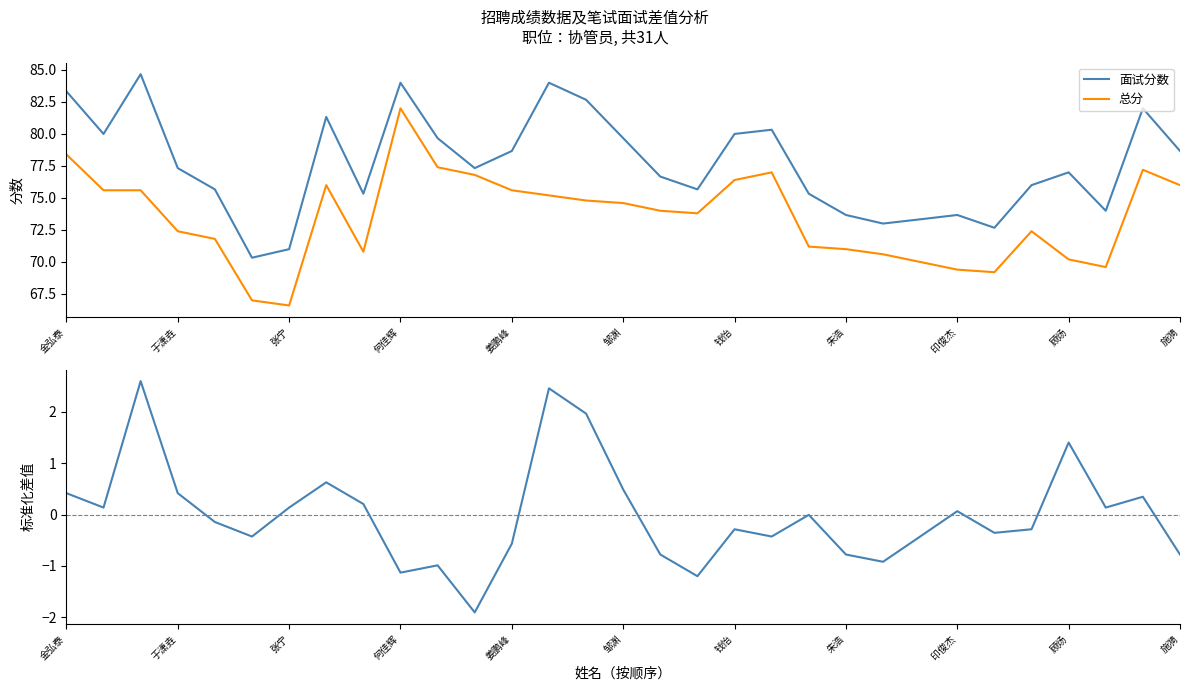

What are all the series names shown in the legend?

面试分数, 总分, (面试-笔试) 标准化